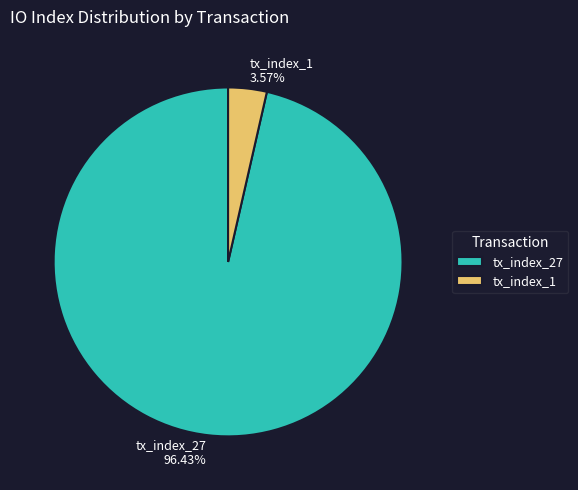

What percentage is the tx_index_27 slice, to the nearest percent?

96%